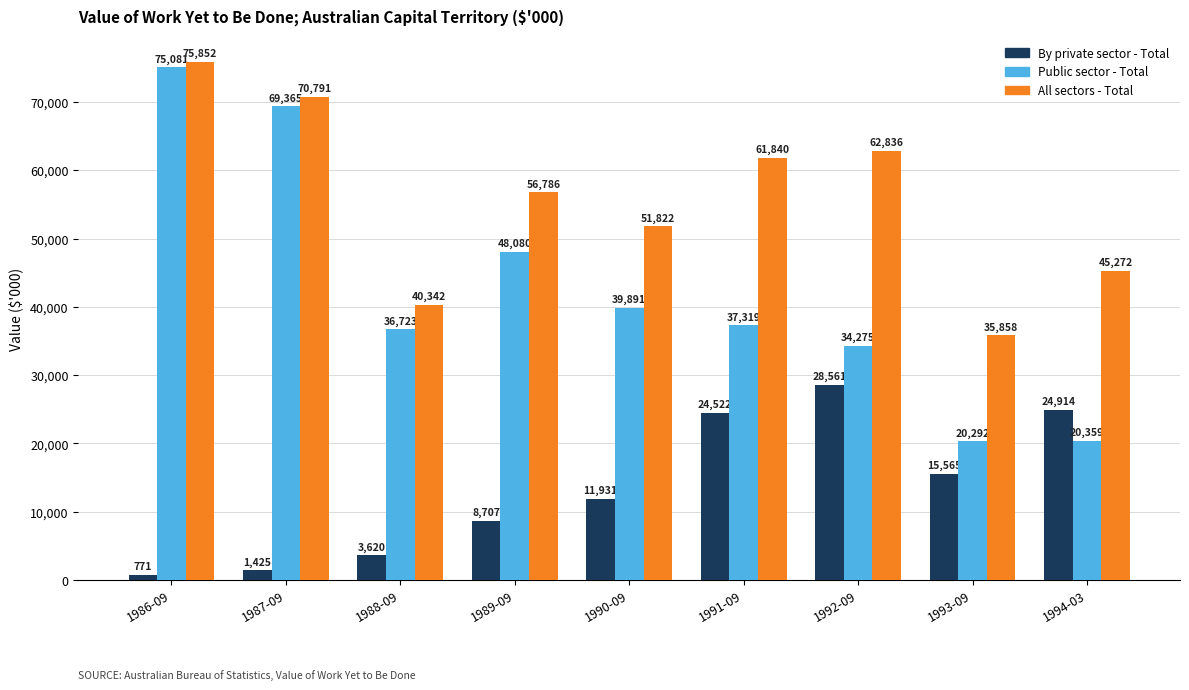

What is the greatest value displayed?

75852